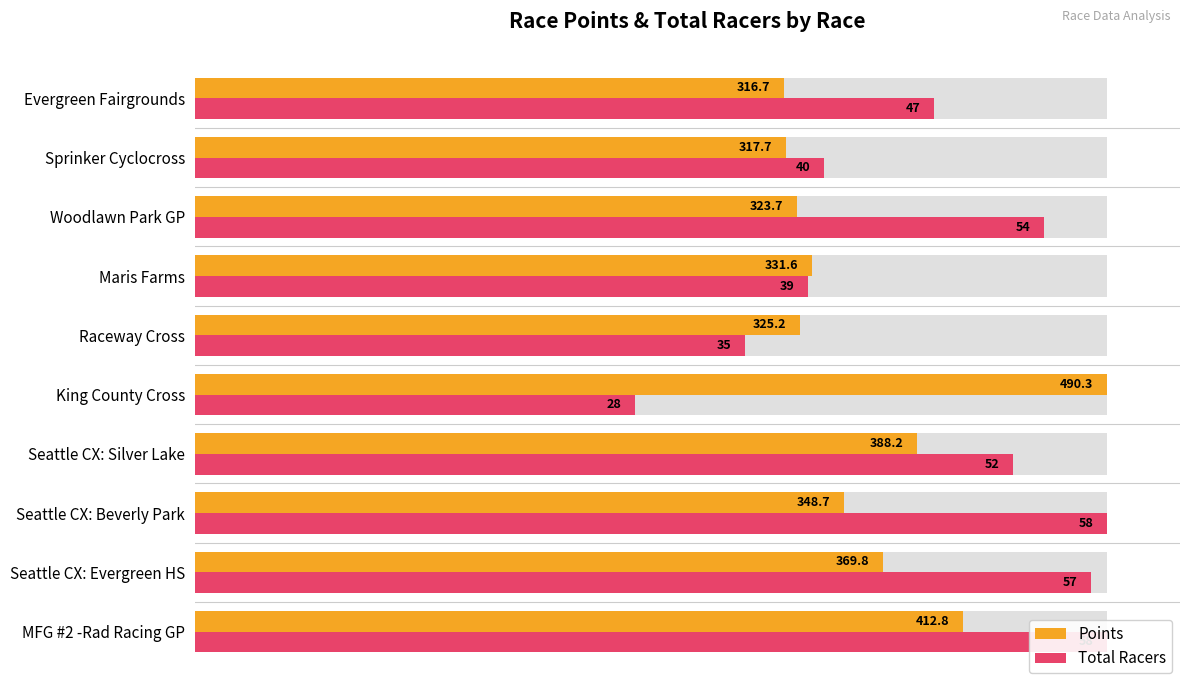

How many data points does each series have?

10